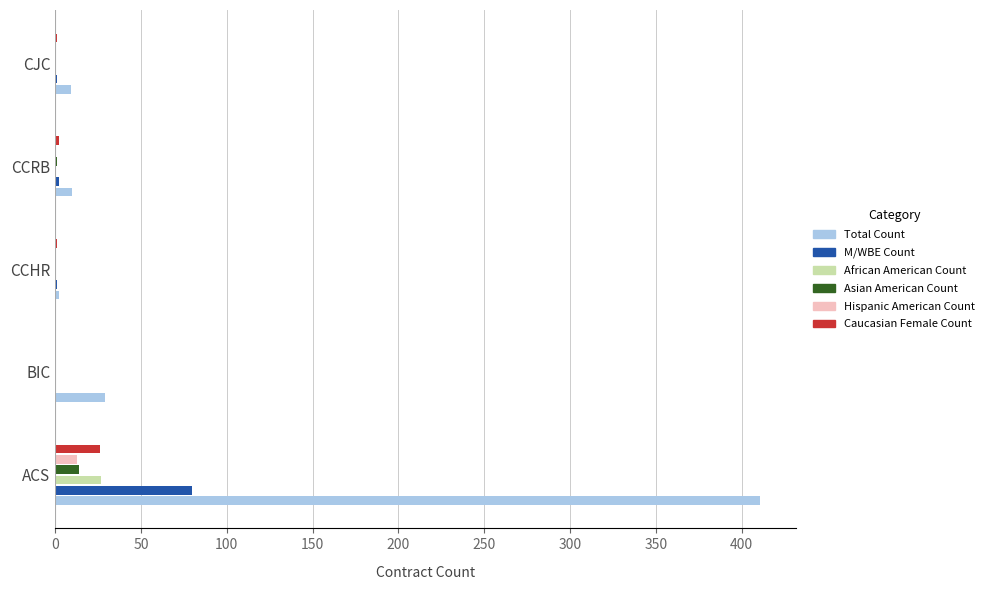

At which category is the sum across all series the highest?

ACS